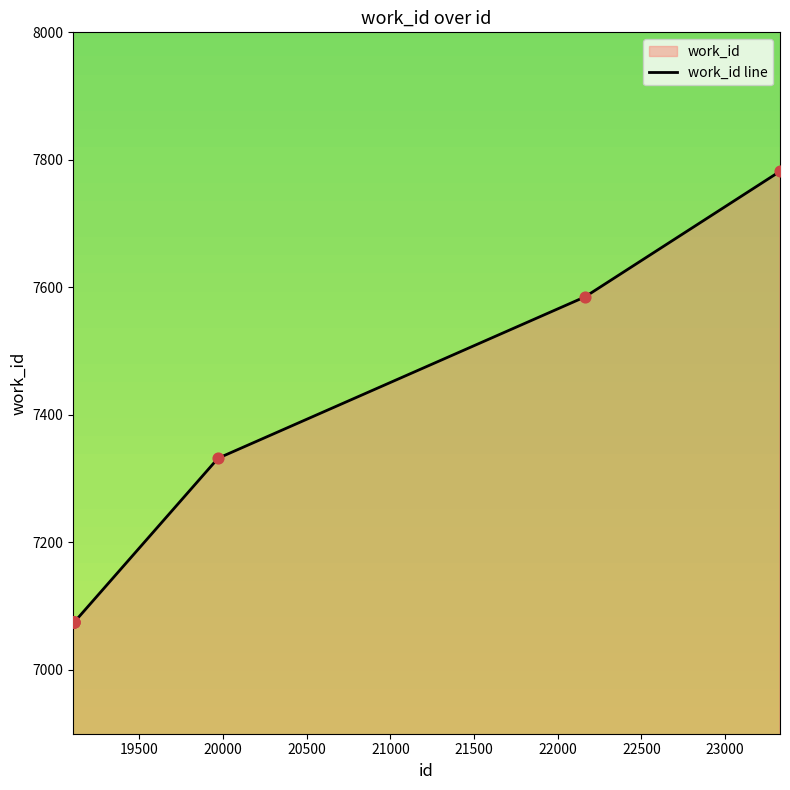

What is the smallest value displayed?

7075